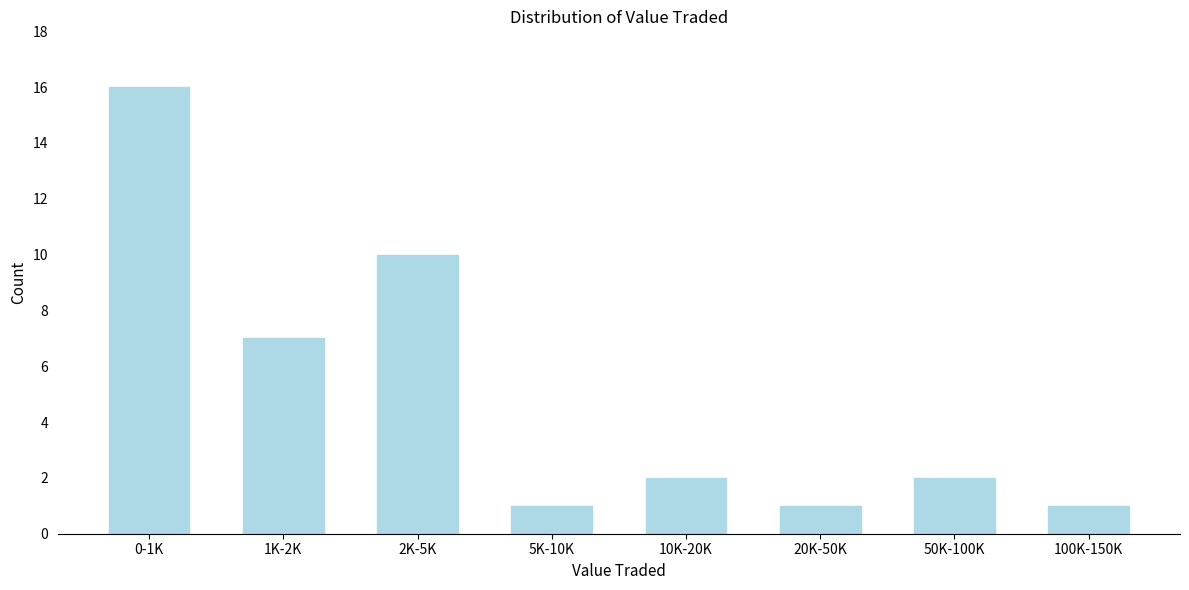

Reading right to left, list all the values displayed in this chart.

1	2	1	2	1	10	7	16